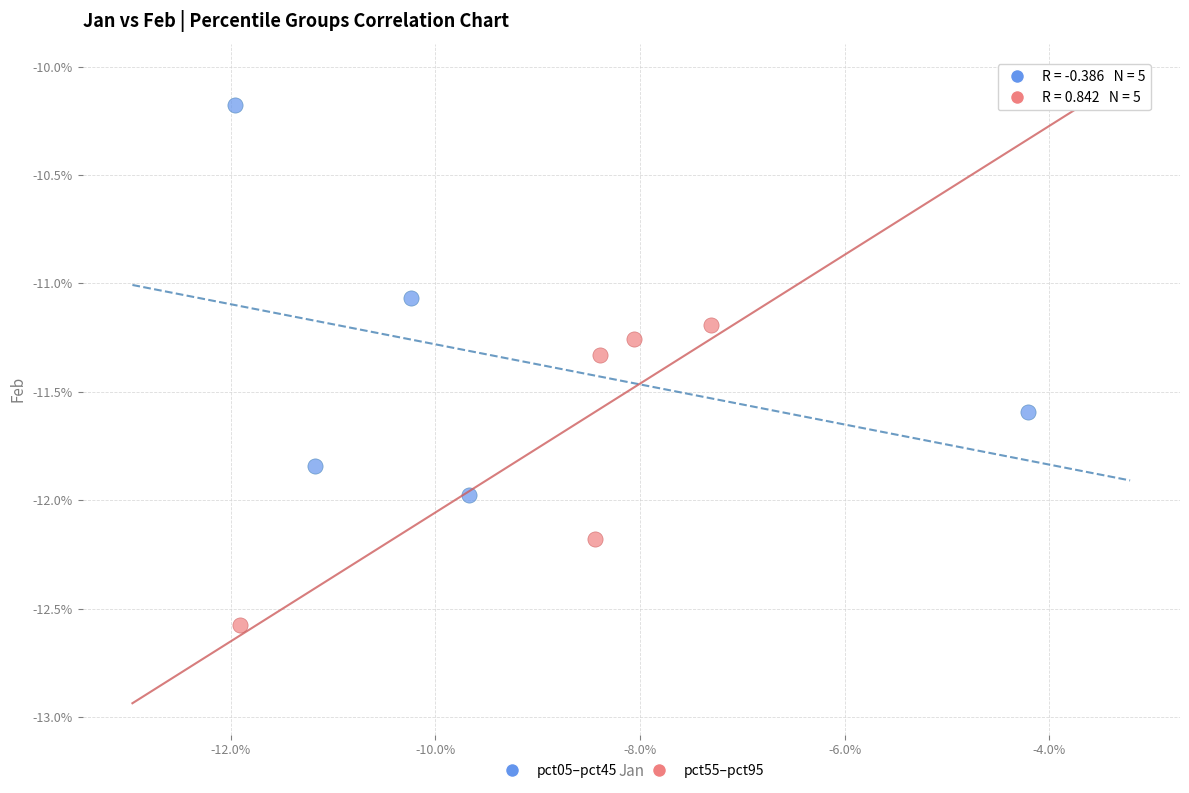

What are all the series names shown in the legend?

pct05–pct45, pct55–pct95